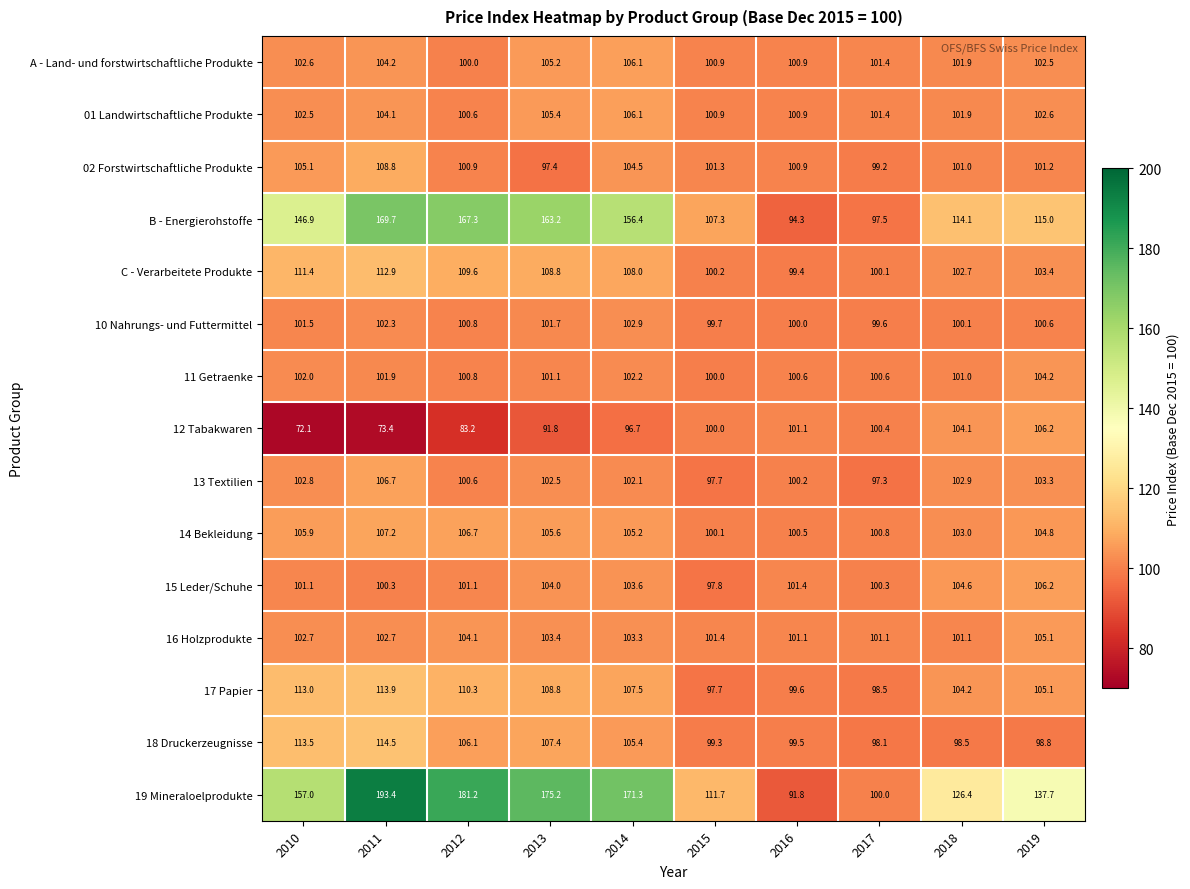

The 16 Holzprodukte series shows 103.3 at 2014. True or false?

True